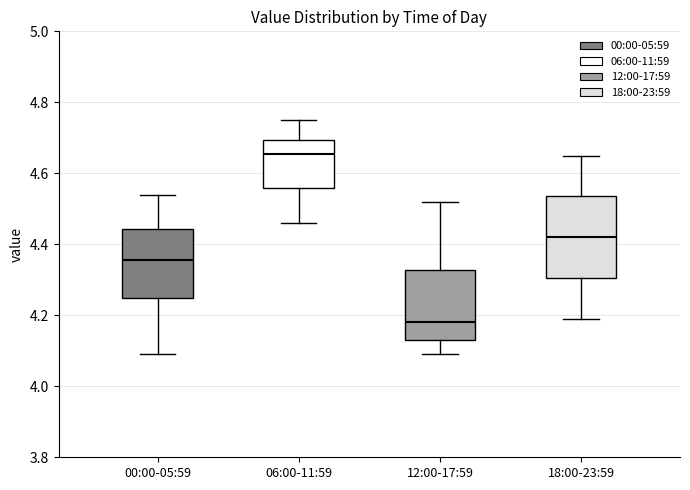

Where does the median line of the box for 06:00-11:59 sit on the y-axis? The values are not printed on the chart, so give them approximately, as read against the axis.

4.66